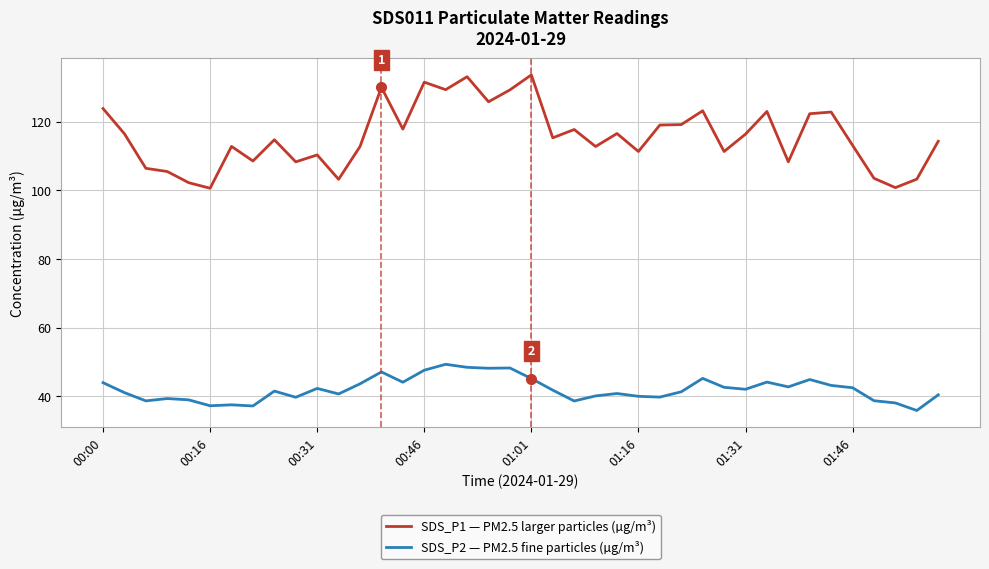

Count the number of categories in the chart.

40